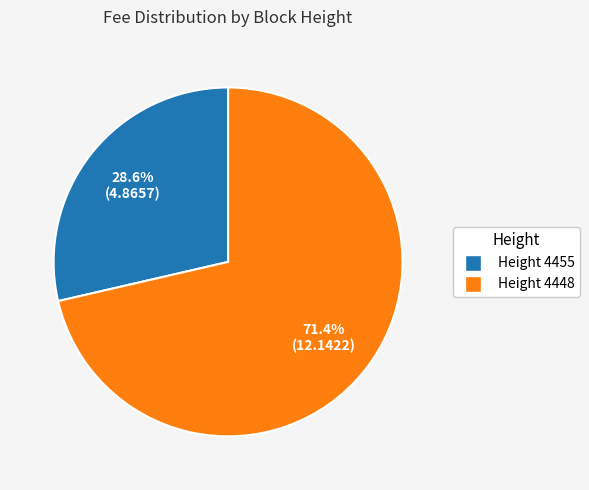

What portion of the pie excludes Height 4448?

28.6%